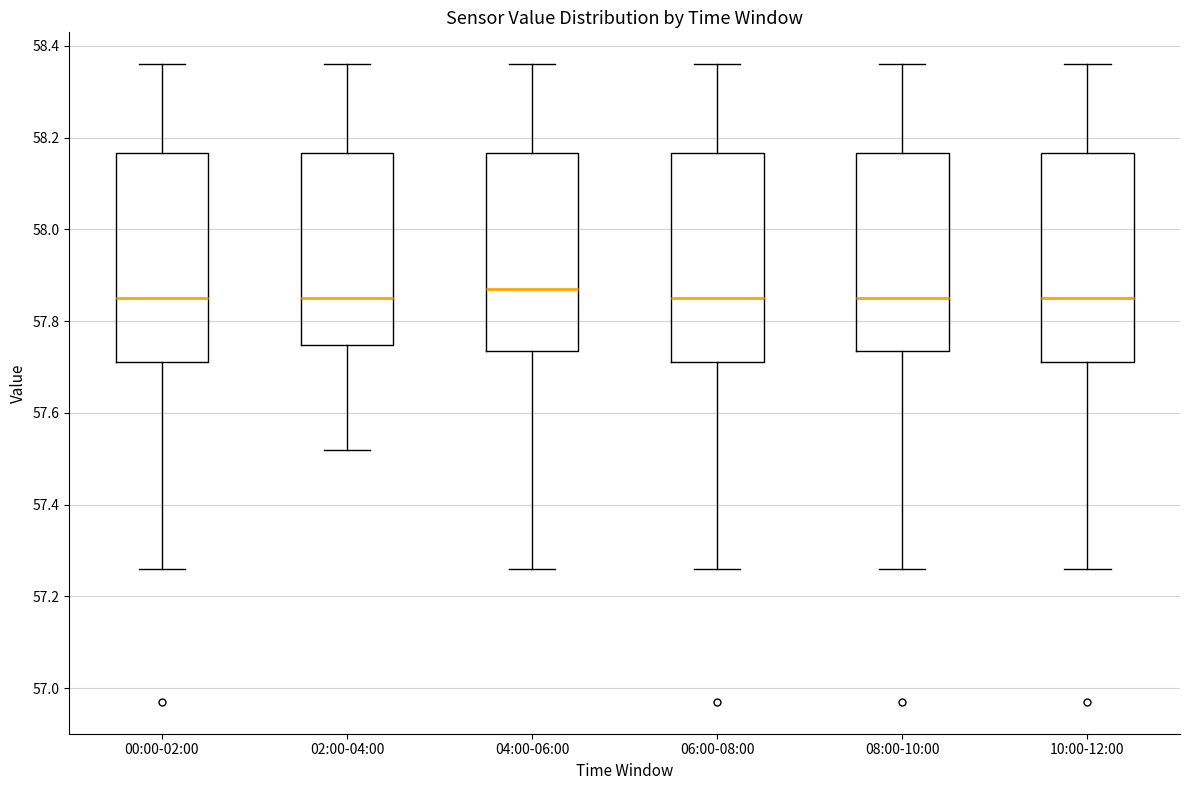

Reading left to right, read every box against the y-axis: the position of its median line, the range the box covers, and the ends of its whiskers. The values are not printed on the chart, so give them approximately, as read against the axis.

00:00-02:00: median 57.86, box 57.72 to 58.16, whiskers 57.26 to 58.36
02:00-04:00: median 57.86, box 57.74 to 58.16, whiskers 57.52 to 58.36
04:00-06:00: median 57.88, box 57.74 to 58.16, whiskers 57.26 to 58.36
06:00-08:00: median 57.86, box 57.72 to 58.16, whiskers 57.26 to 58.36
08:00-10:00: median 57.86, box 57.74 to 58.16, whiskers 57.26 to 58.36
10:00-12:00: median 57.86, box 57.72 to 58.16, whiskers 57.26 to 58.36